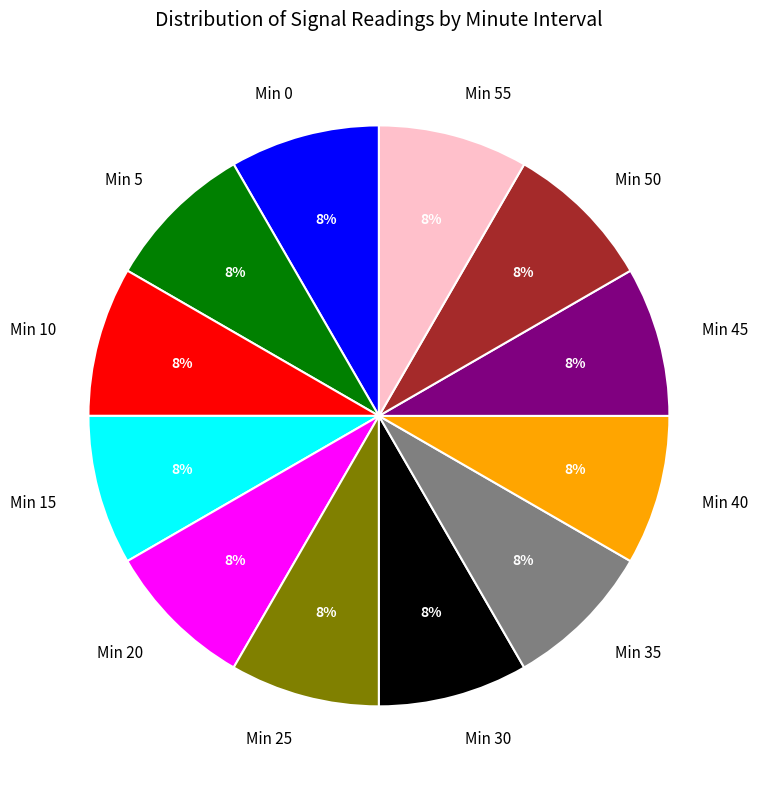

How many segments does this pie chart have?

12